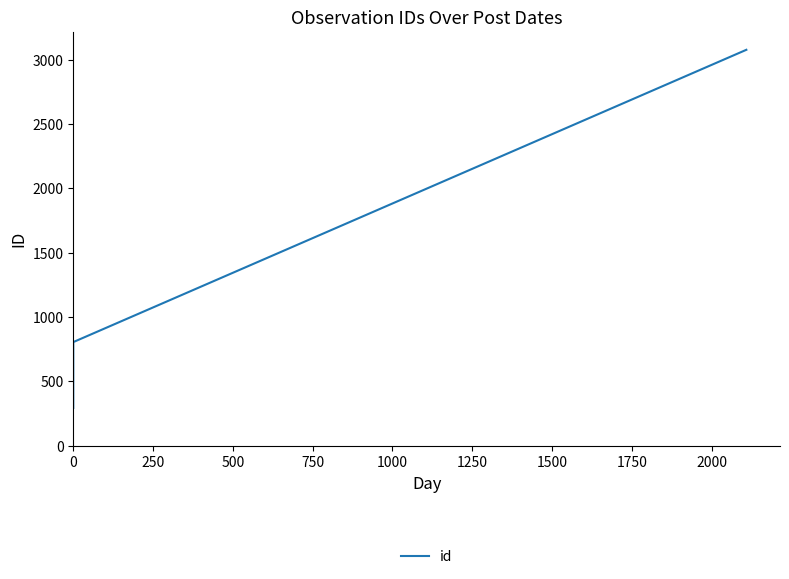

What is the greatest value displayed?

3076